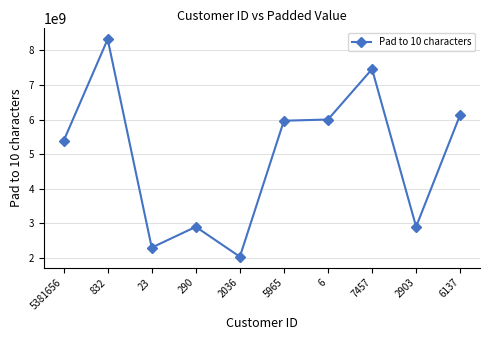

Where is the first local minimum?

23